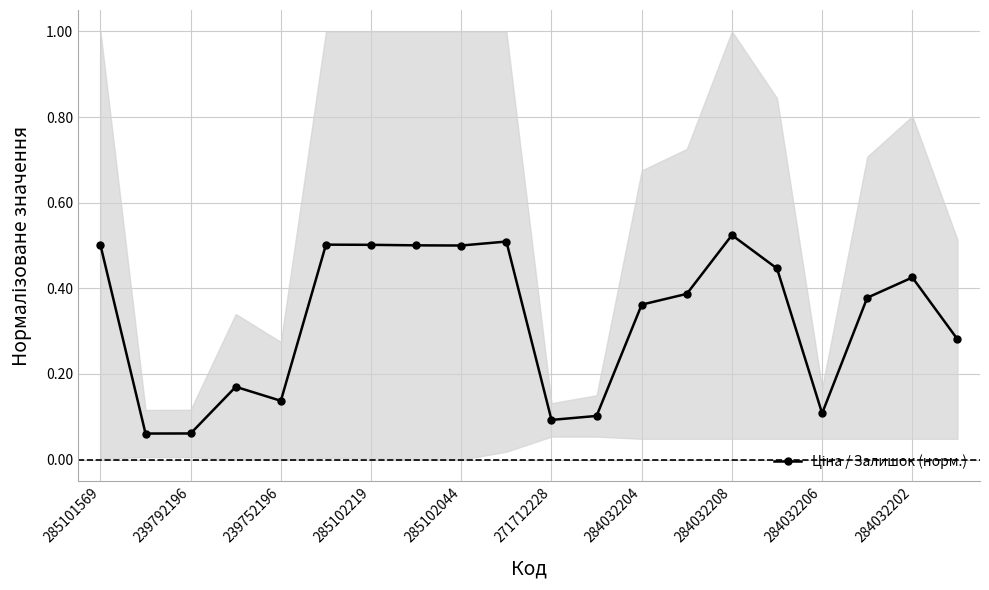

What position from the left is 19?

20